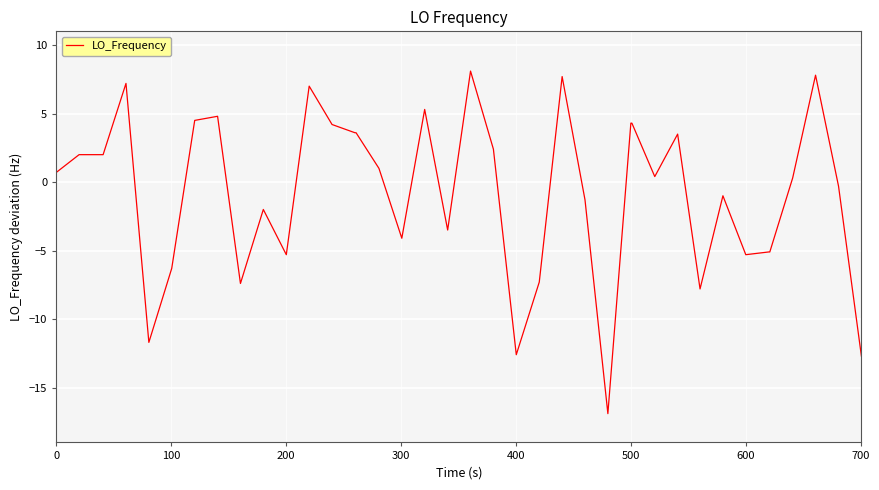

What is the minimum value shown in the chart?

-16.9